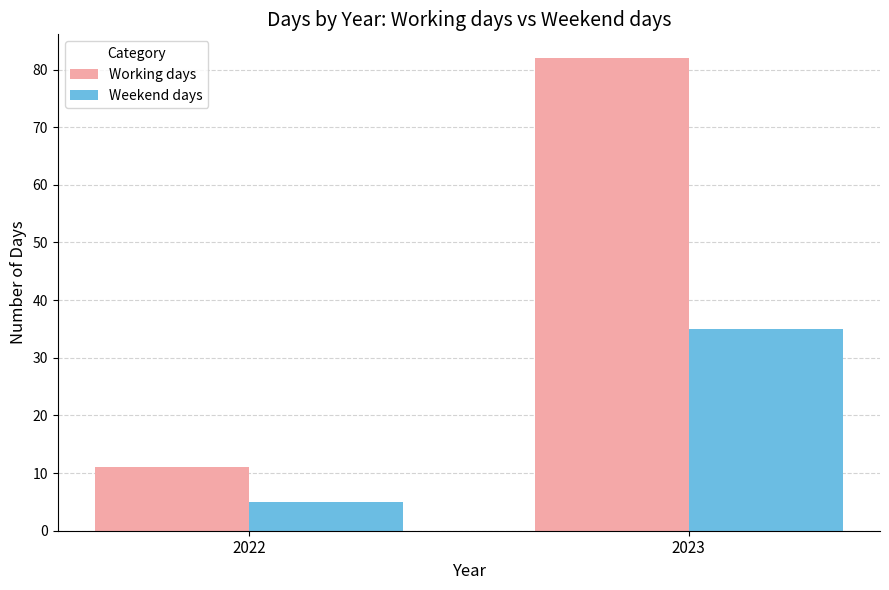

What value does the Weekend days series have at 2023, to the nearest 10?

40